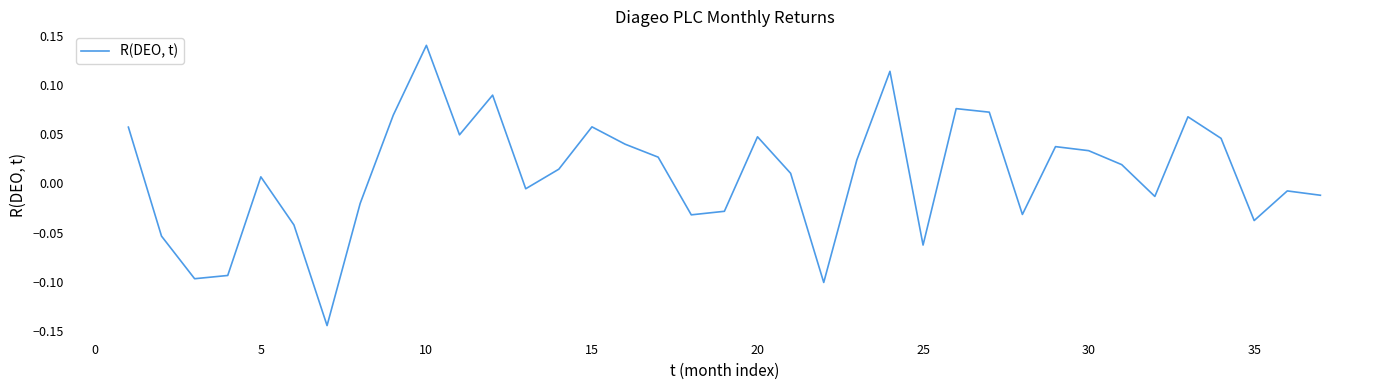

What is the difference between the maximum and minimum values?

0.3